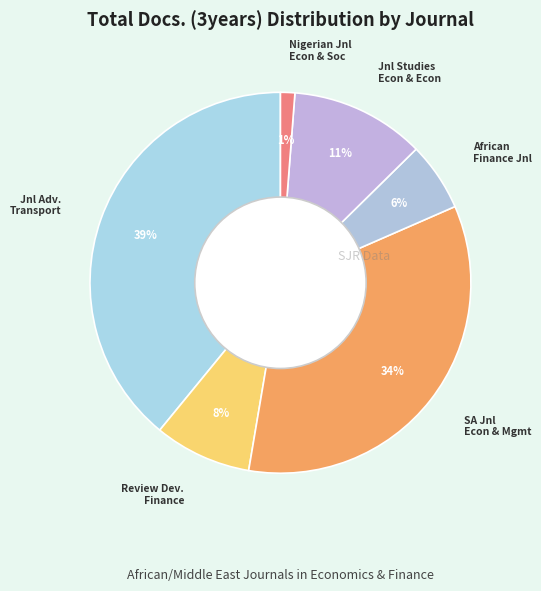

To the nearest percent, what is the average slice percentage?

17%